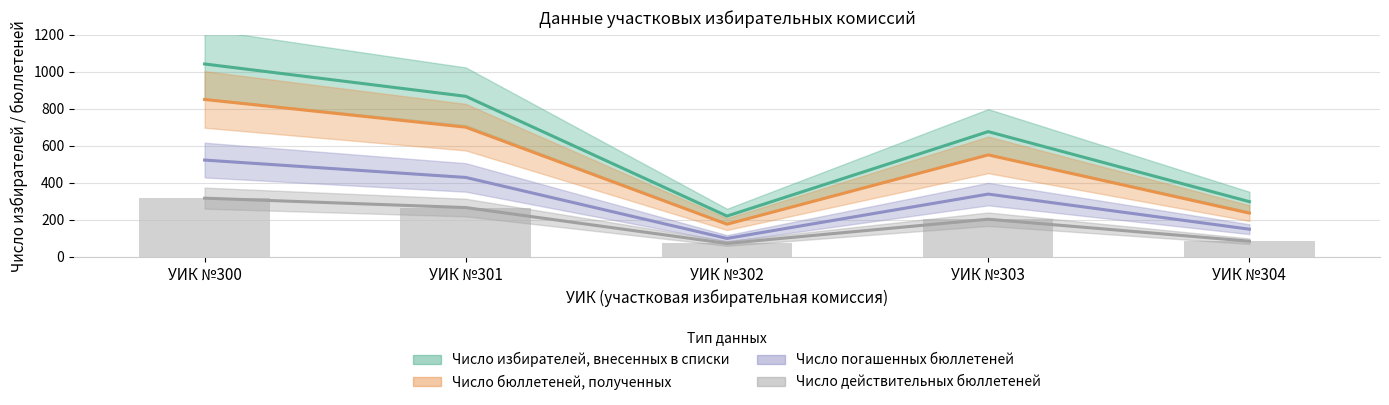

Reading left to right, extract all data points from this chart.

Число избирателей, внесенных в списки: 1042	867	219	676	297
Число бюллетеней, полученных: 850	700	175	550	235
Число погашенных бюллетеней: 522	428	98	338	148
Число действительных бюллетеней: 316	265	71	202	83